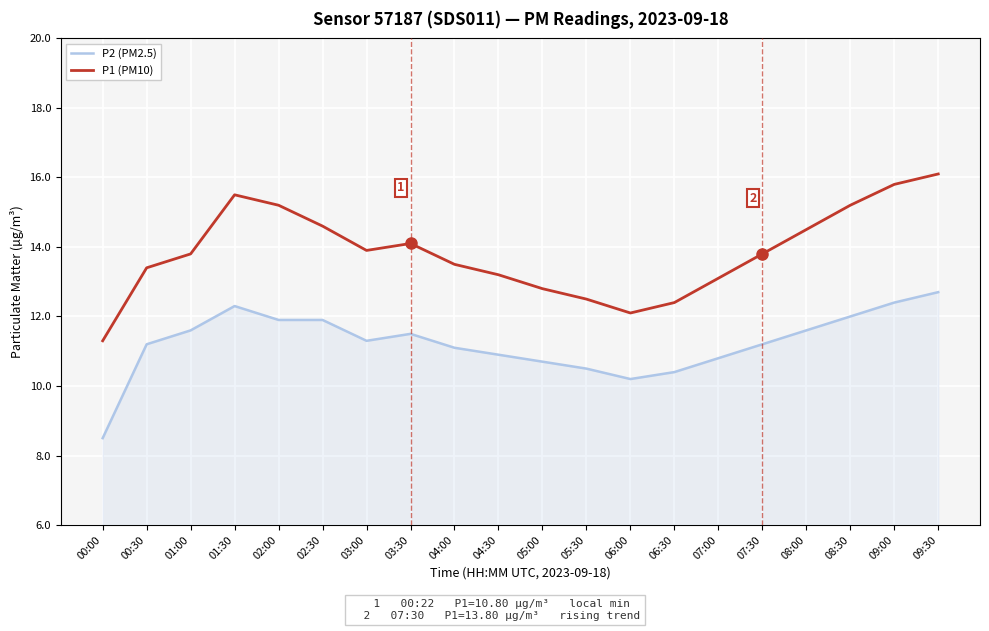

What position from the left is 06:00?

13